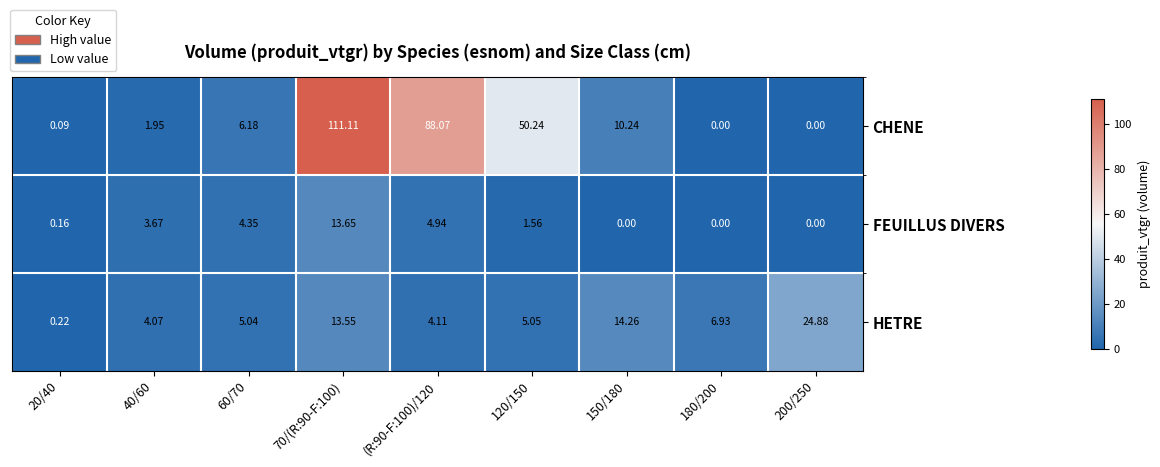

Which series changed the most between (R:90-F:100)/120 and 120/150?

CHENE